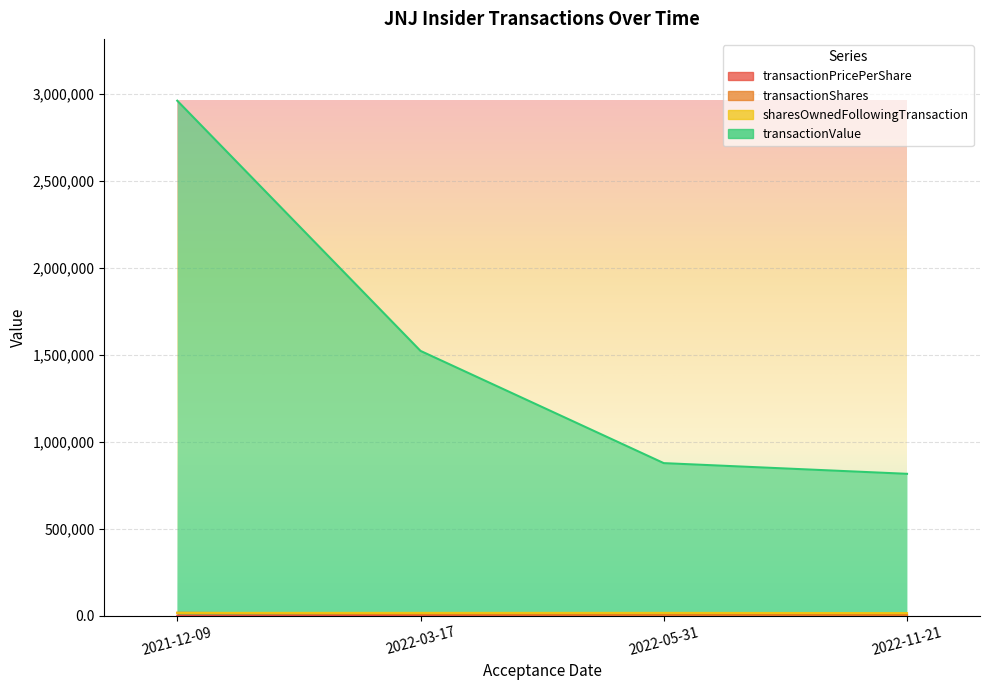

What is the smallest value displayed?

163.2